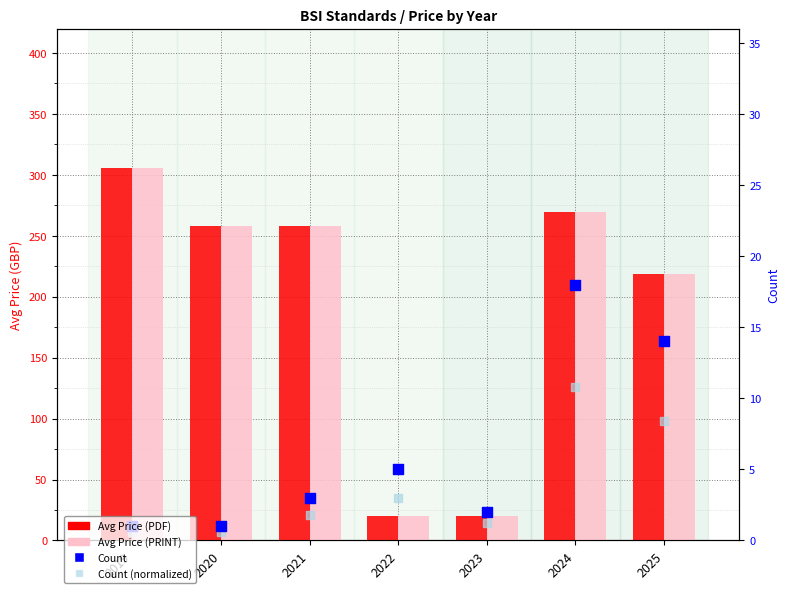

What is the total value across all series at 2019?

613.6